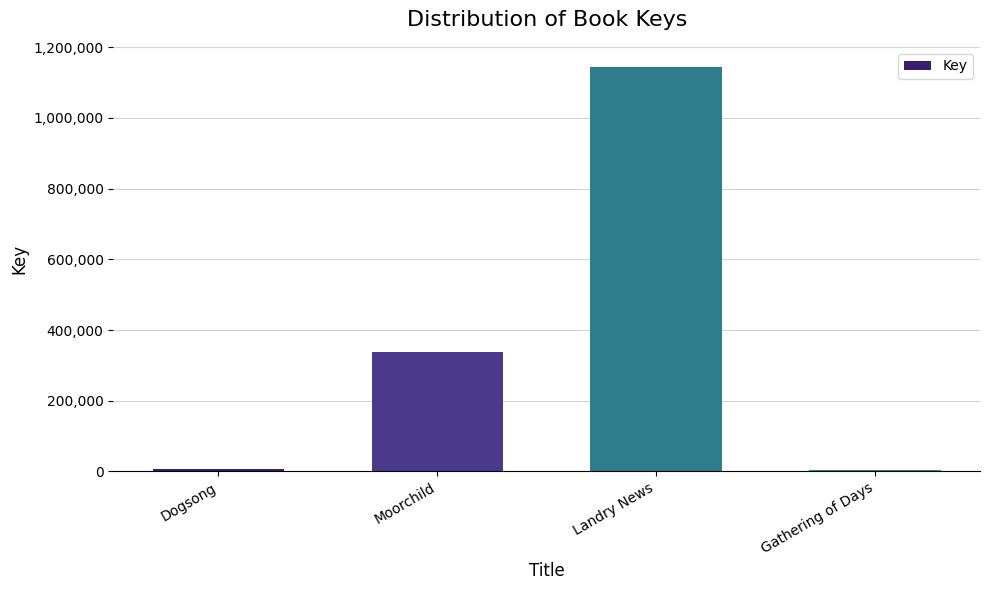

What is the maximum value shown in the chart?

1143808